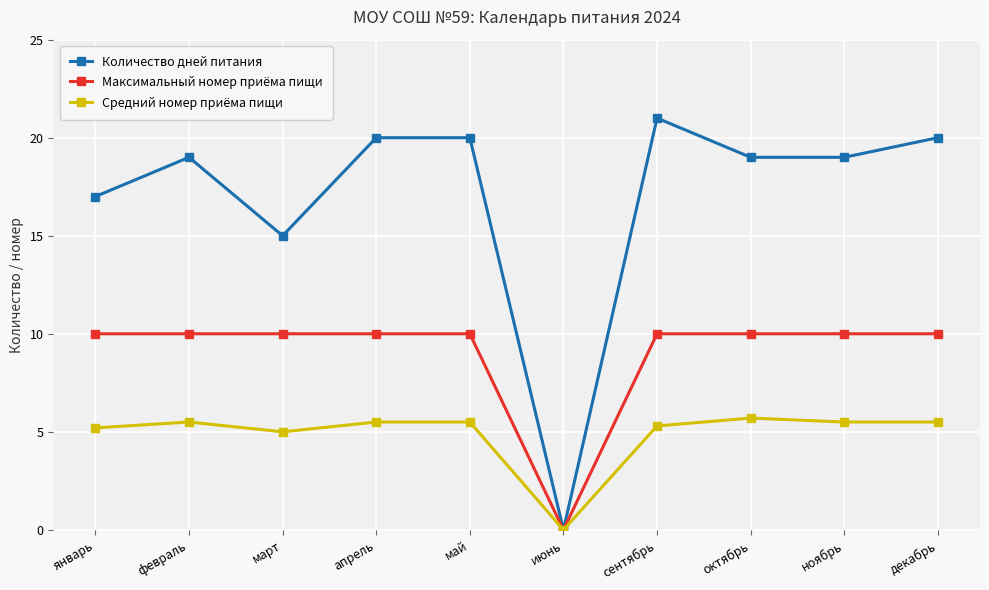

How many lines are shown in the chart?

3